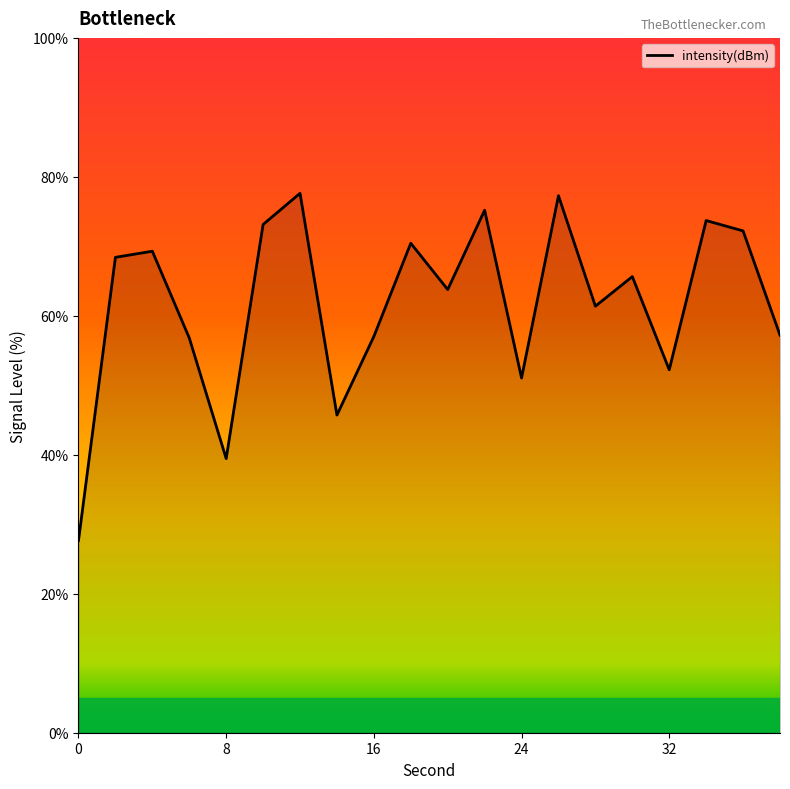

What is the difference between the maximum and minimum values?

50.0